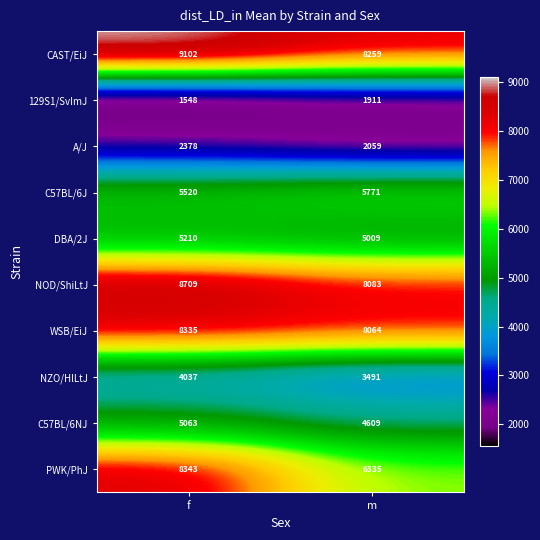

Which label corresponds to the largest value in the chart?

f